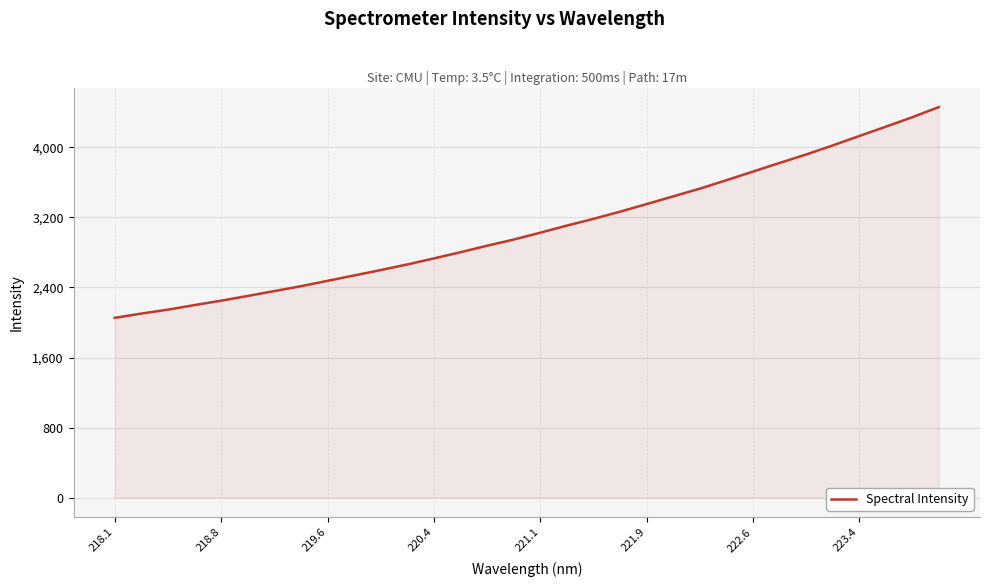

What is the greatest value displayed?

4458.3